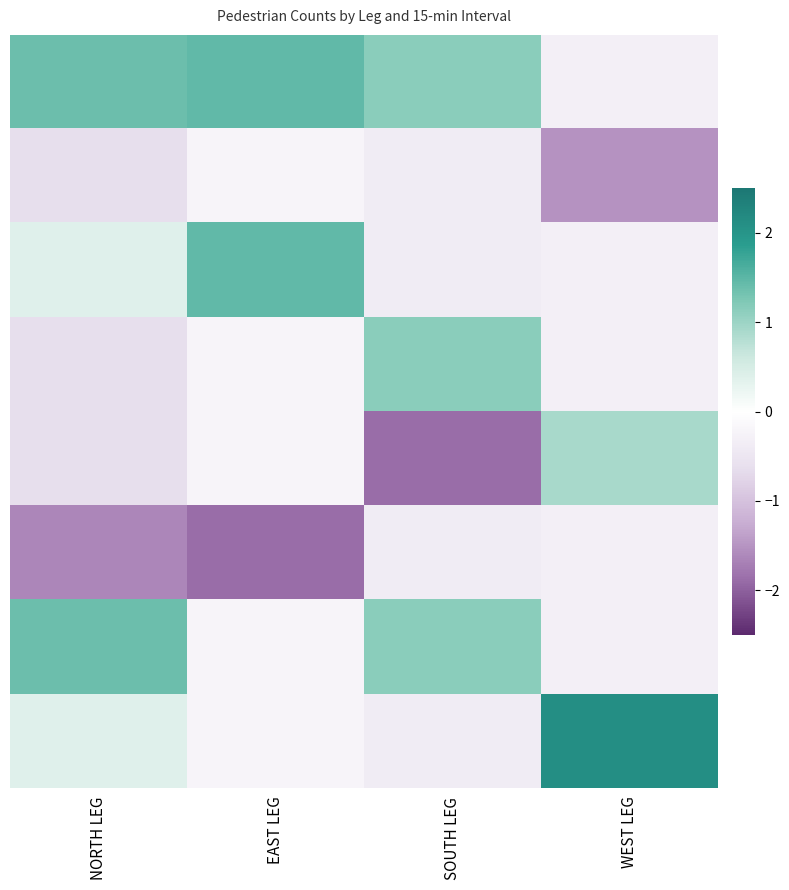

What is the difference between the highest and lowest values at NORTH LEG?

3.0